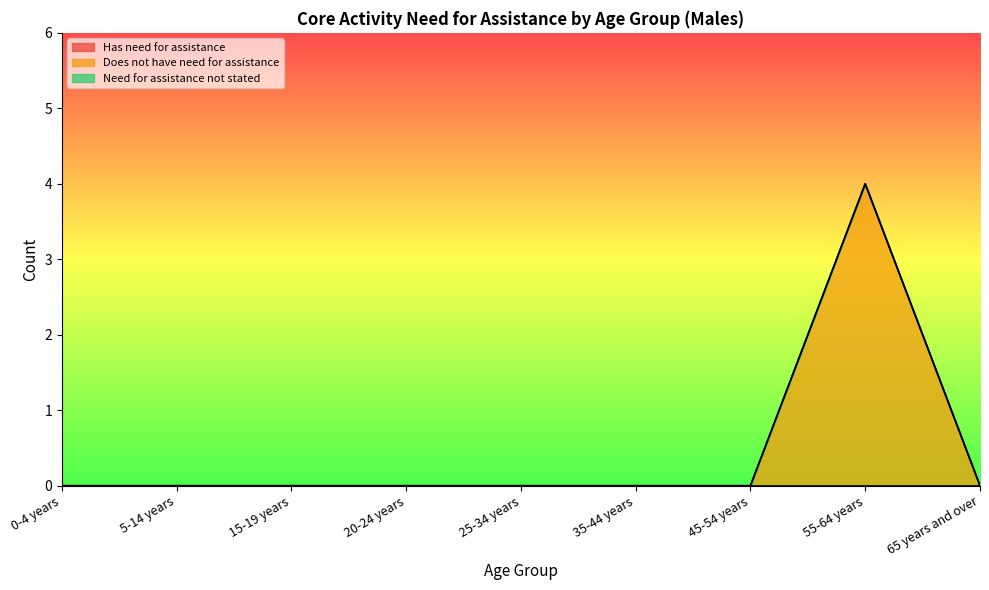

Reading left to right, transcribe all the data shown in this chart.

Has need for assistance: 0-4 years=0	5-14 years=0	15-19 years=0	20-24 years=0	25-34 years=0	35-44 years=0	45-54 years=0	55-64 years=0	65 years and over=0
Does not have need for assistance: 0-4 years=0	5-14 years=0	15-19 years=0	20-24 years=0	25-34 years=0	35-44 years=0	45-54 years=0	55-64 years=4	65 years and over=0
Need for assistance not stated: 0-4 years=0	5-14 years=0	15-19 years=0	20-24 years=0	25-34 years=0	35-44 years=0	45-54 years=0	55-64 years=0	65 years and over=0